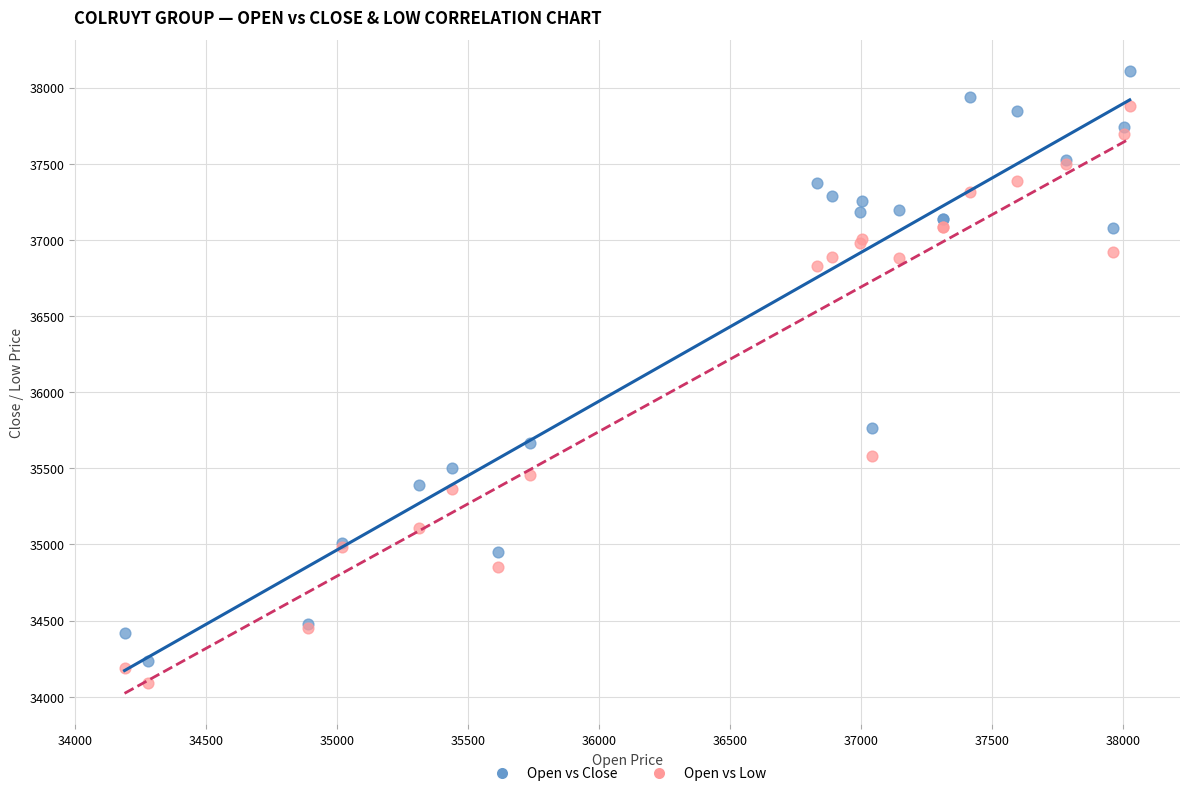

Across all series, what Y value is closest to 36101?

35763